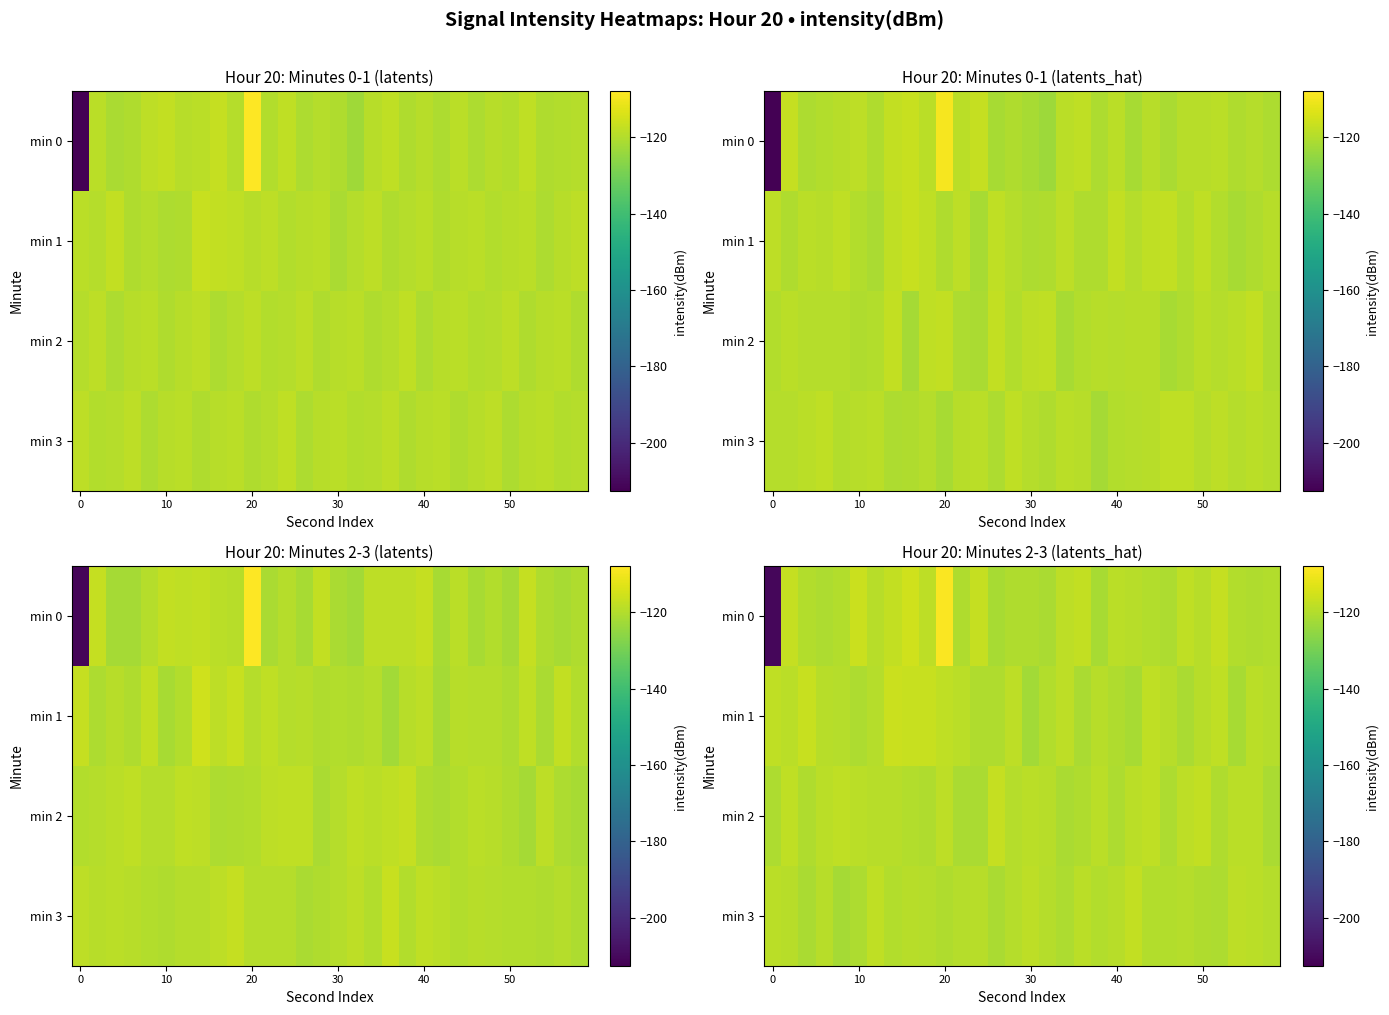

What is the maximum value shown in the chart?

-108.6